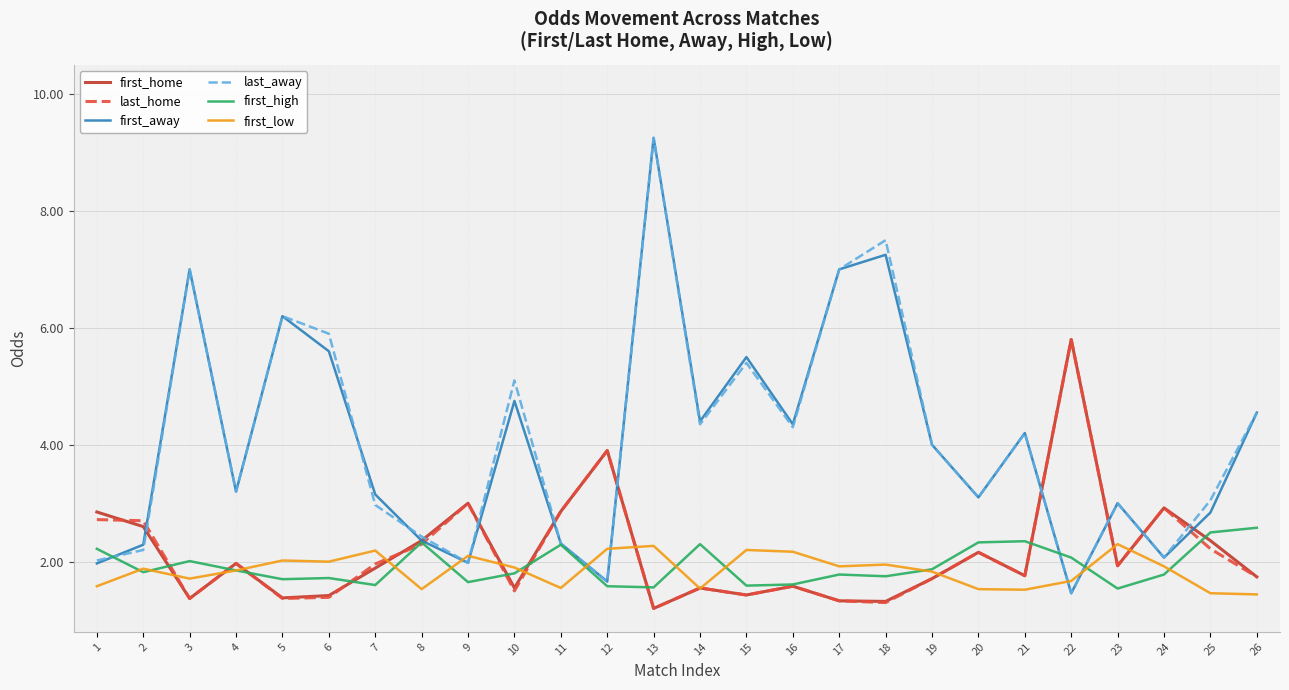

Is it true that last_away equals 1.5 at 22?

True